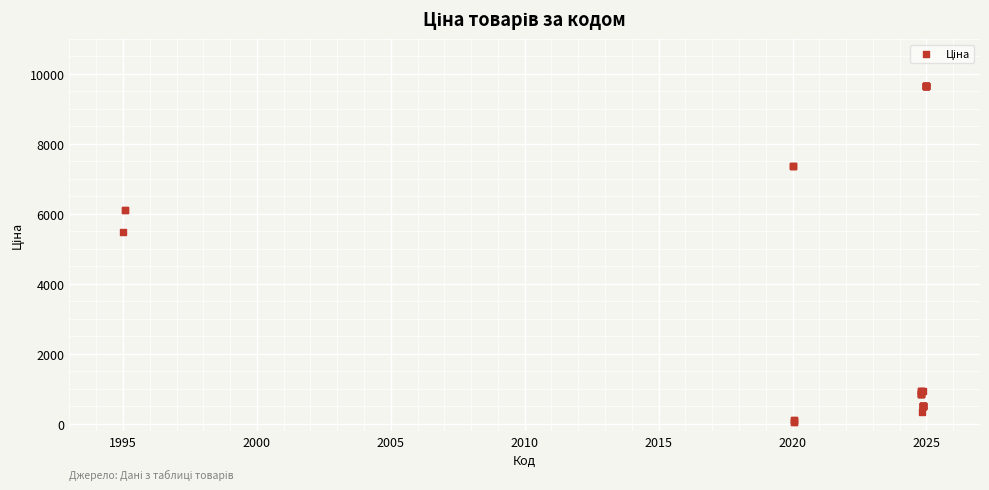

What Y value in the scatter plot is closest to 4859?

5497.3